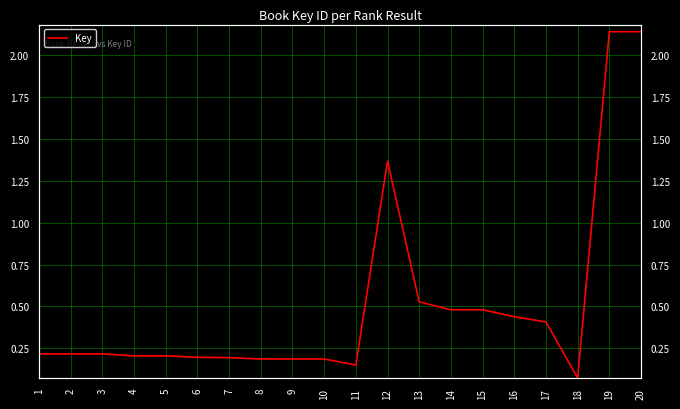

List the labels in order of value, largest first.

19, 20, 12, 13, 15, 14, 16, 17, 2, 1, 3, 4, 5, 6, 7, 9, 10, 8, 11, 18